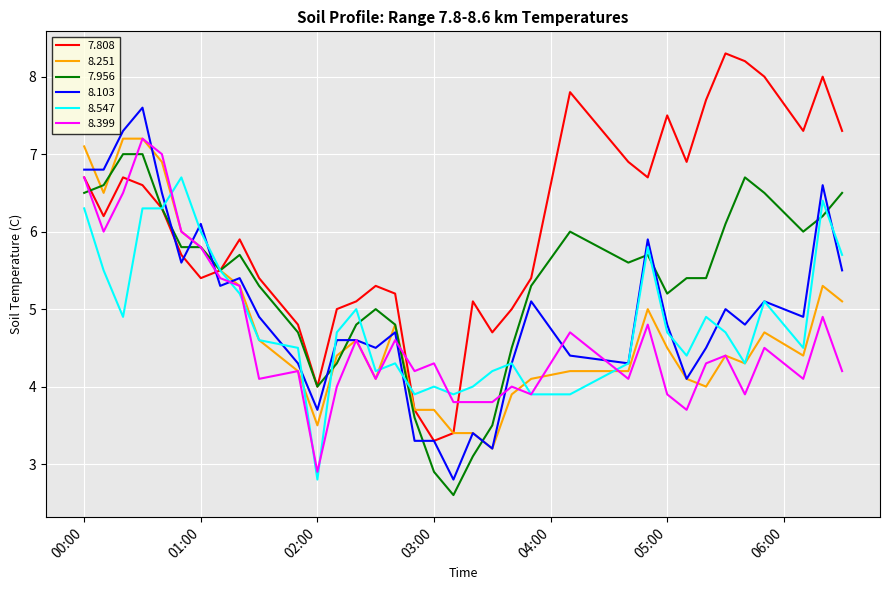

Which series has the largest total across all categories?

7.808